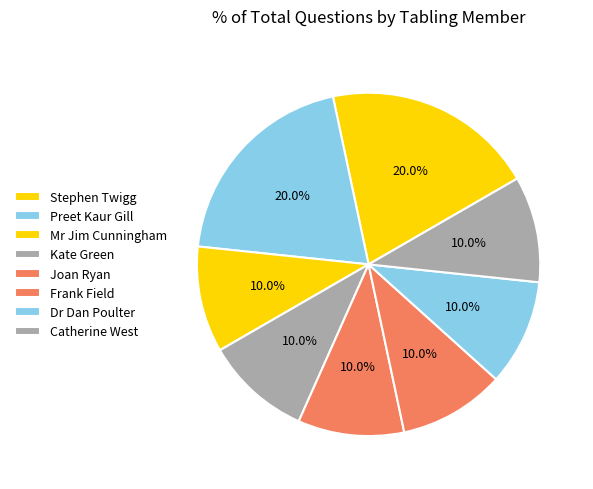

Does Mr Jim Cunningham account for over 50% of the chart?

No